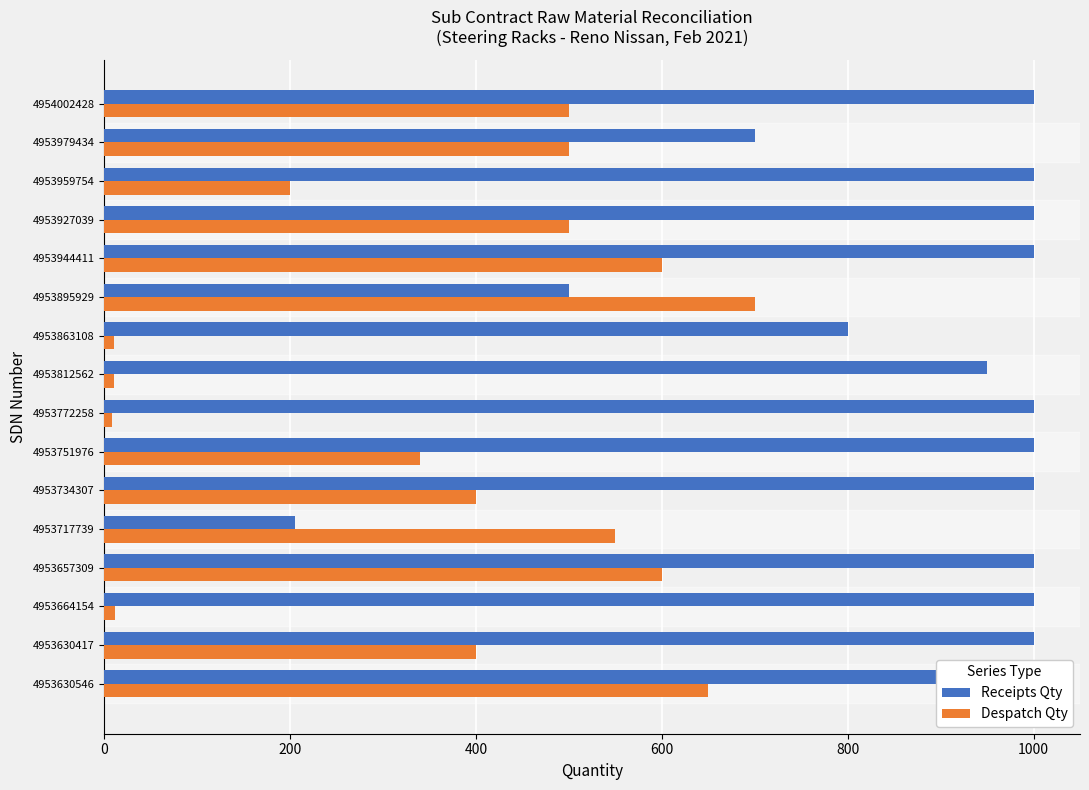

At how many categories does at least one series exceed 412?

16